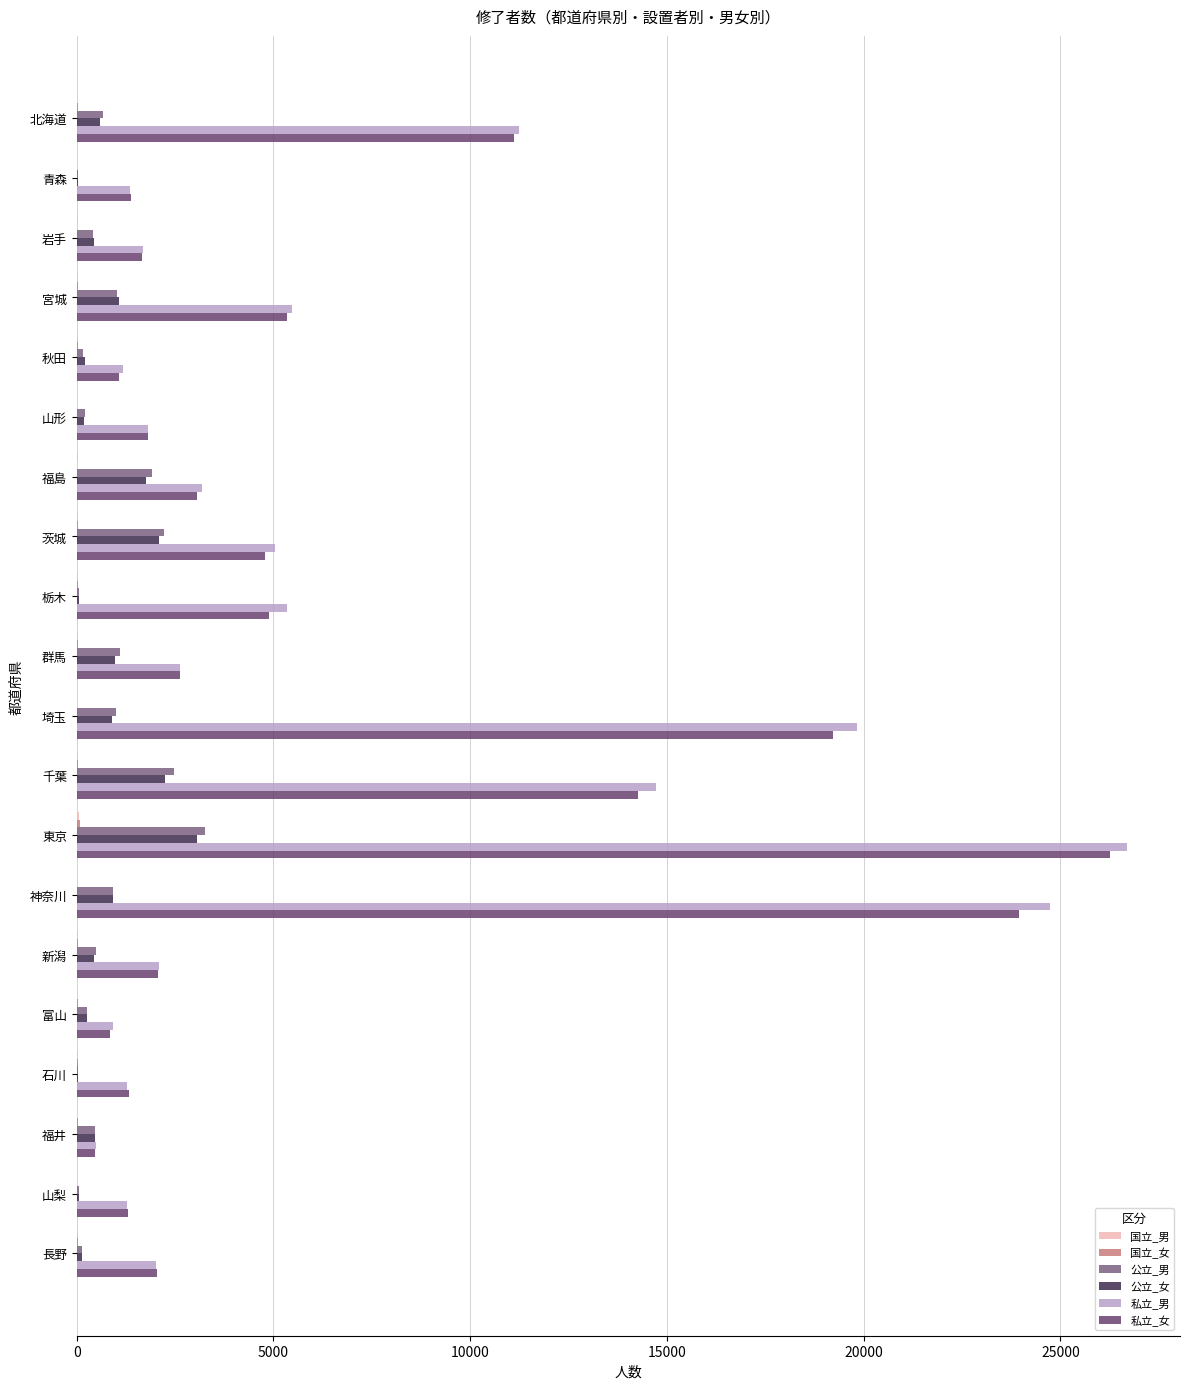

Count the number of categories in the chart.

20